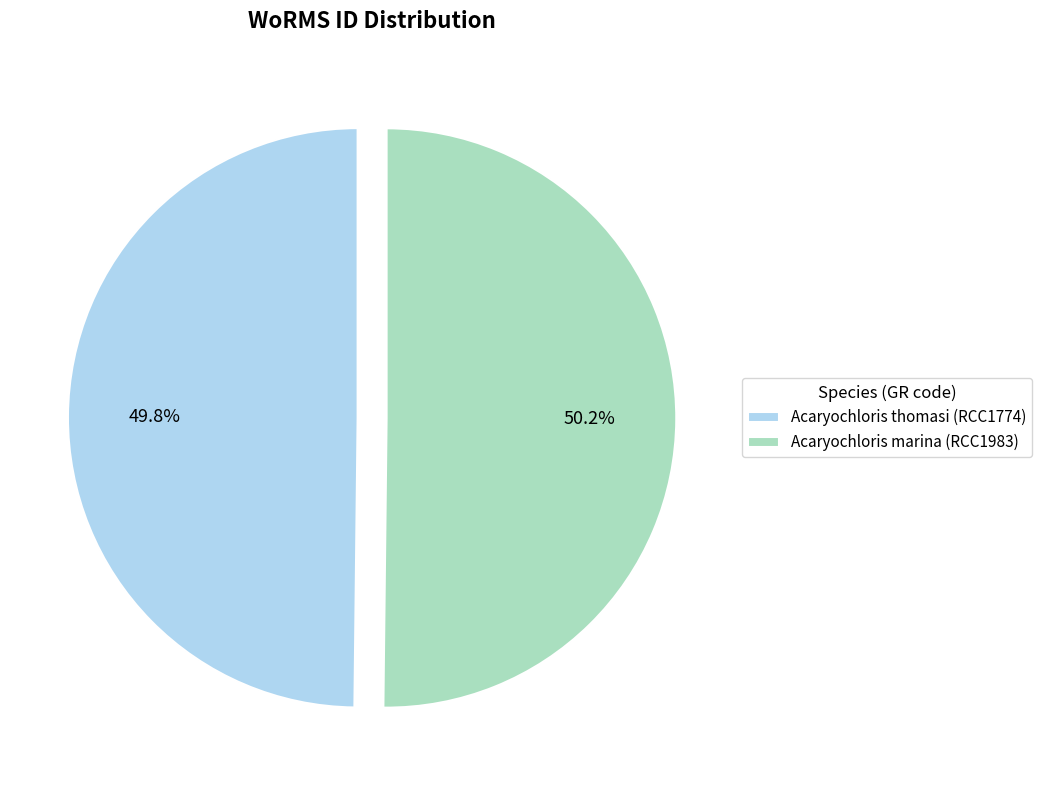

Count the number of slices in the pie.

2